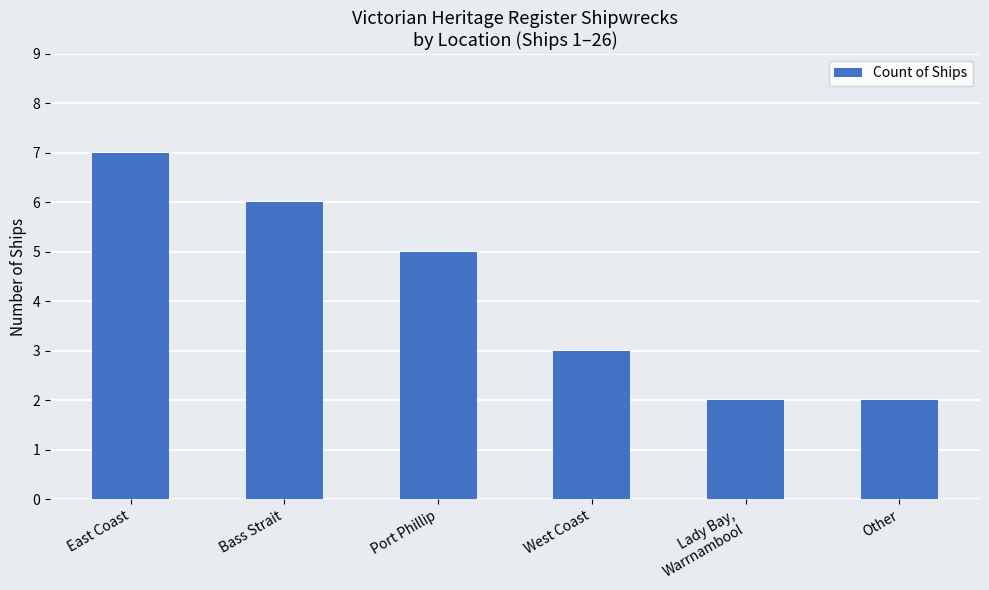

Is it true that the value at West Coast is 3?

True